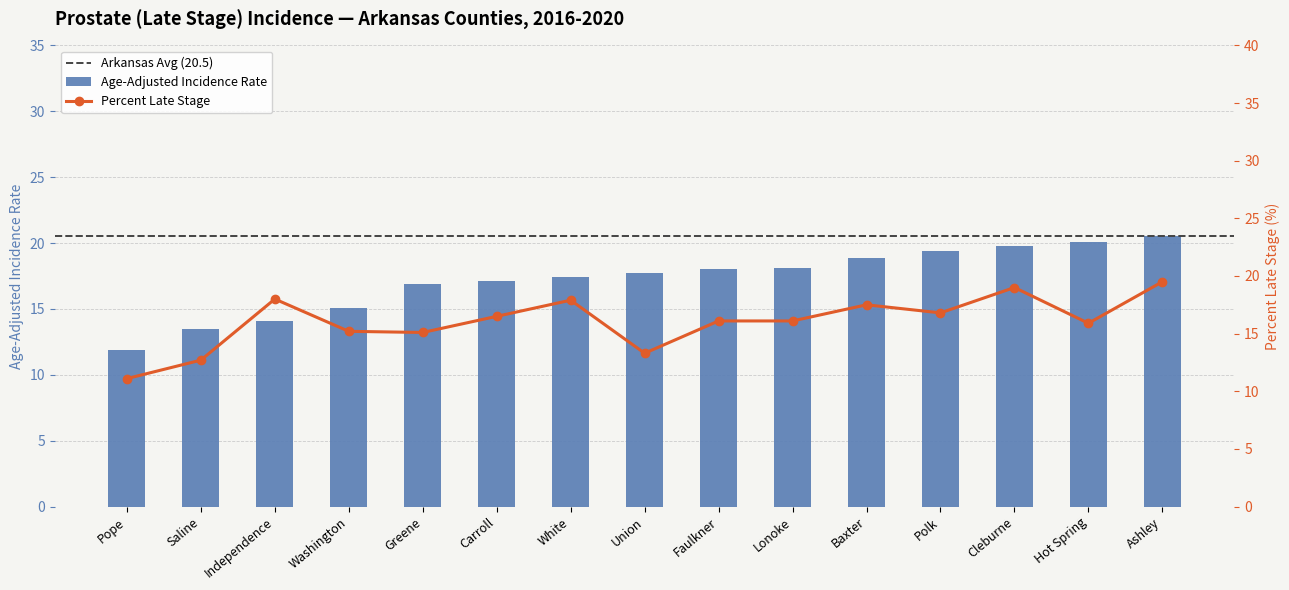

At which label does the data first exceed 17?

Carroll